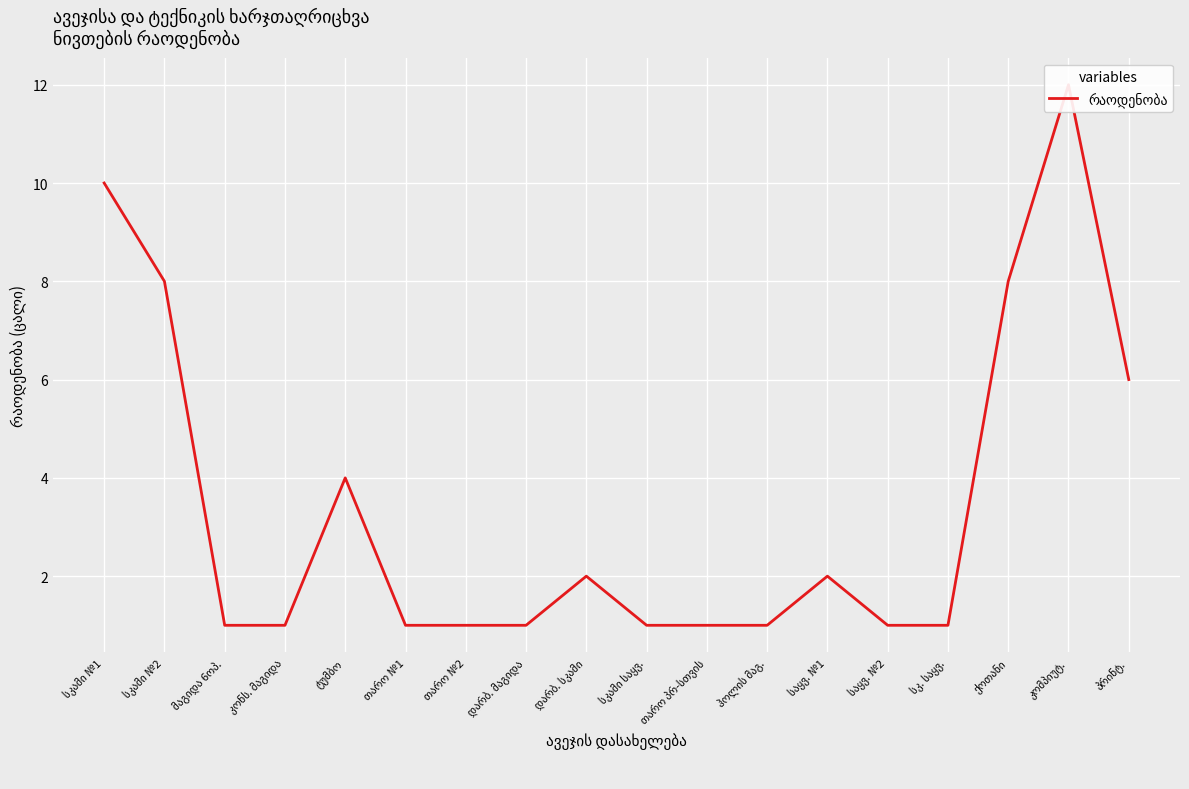

Reading right to left, list all the values displayed in this chart.

პრინტ.=6	კომპიუტ.=12	ქოთანი=8	სკ. საყვ.=1	საყვ. №2=1	საყვ. №1=2	ჰოლის მაგ.=1	თარო პრ-სთვის=1	სკამი საყვ.=1	დარბ. სკამი=2	დარბ. მაგიდა=1	თარო №2=1	თარო №1=1	ტუმბო=4	კონს. მაგიდა=1	მაგიდა 6ოპ.=1	სკამი №2=8	სკამი №1=10